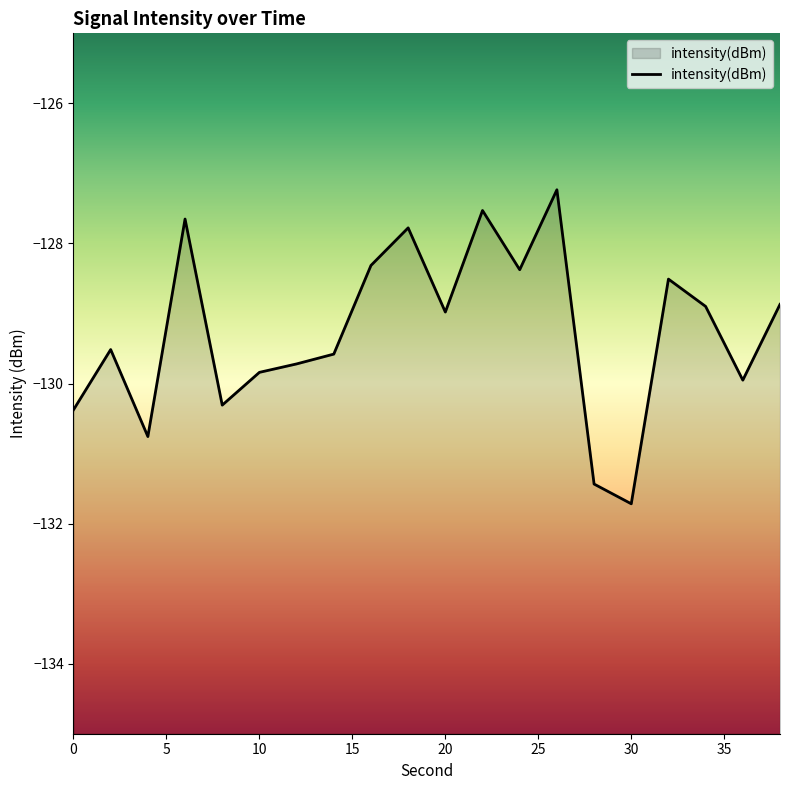

The value at 14 is -195.7. True or false?

False